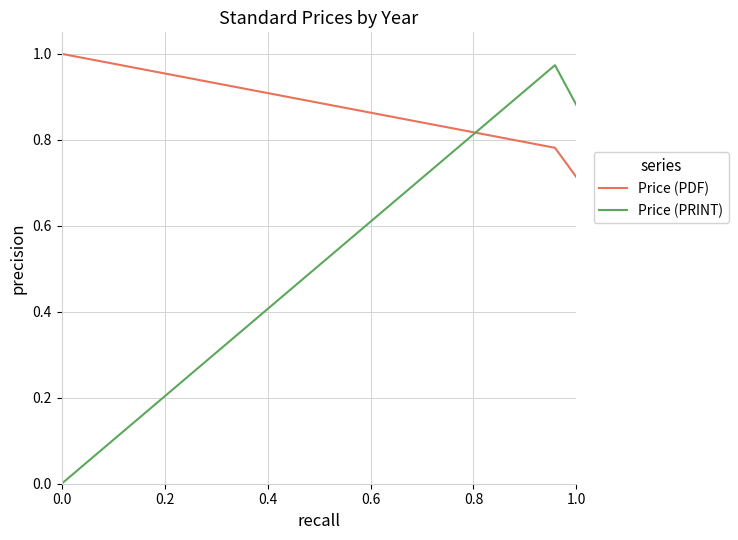

List the series in order of their peak value, highest first.

Price (PDF), Price (PRINT)